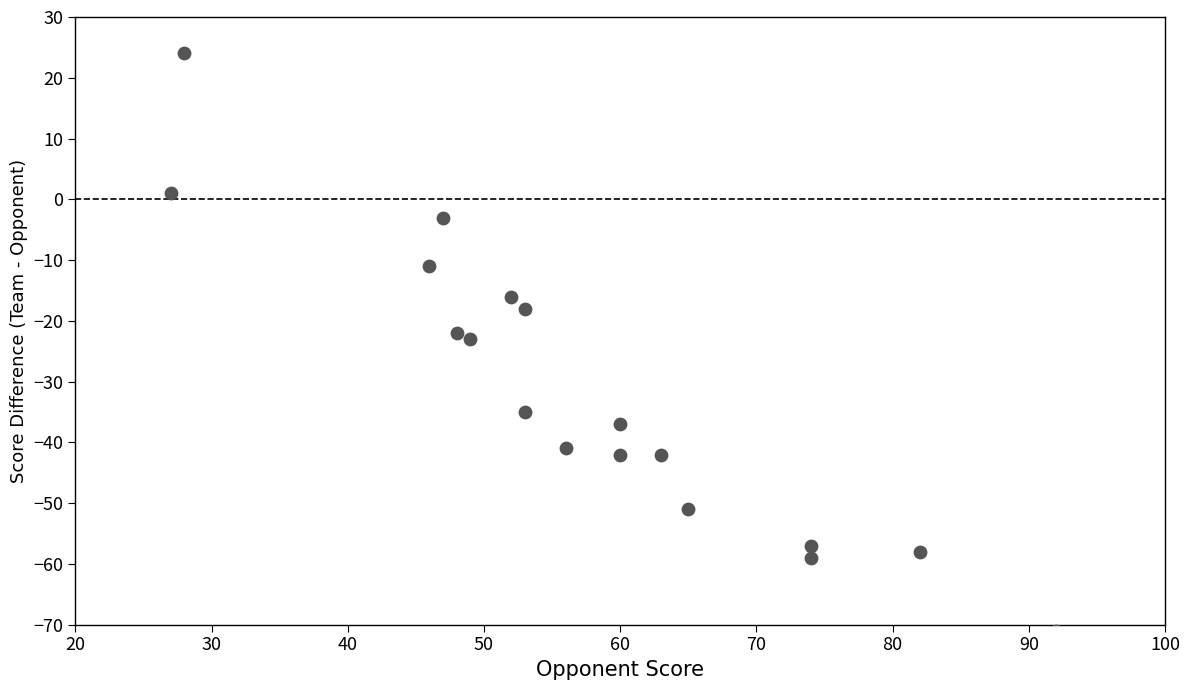

What is the range of Y values (max minus min)?

95